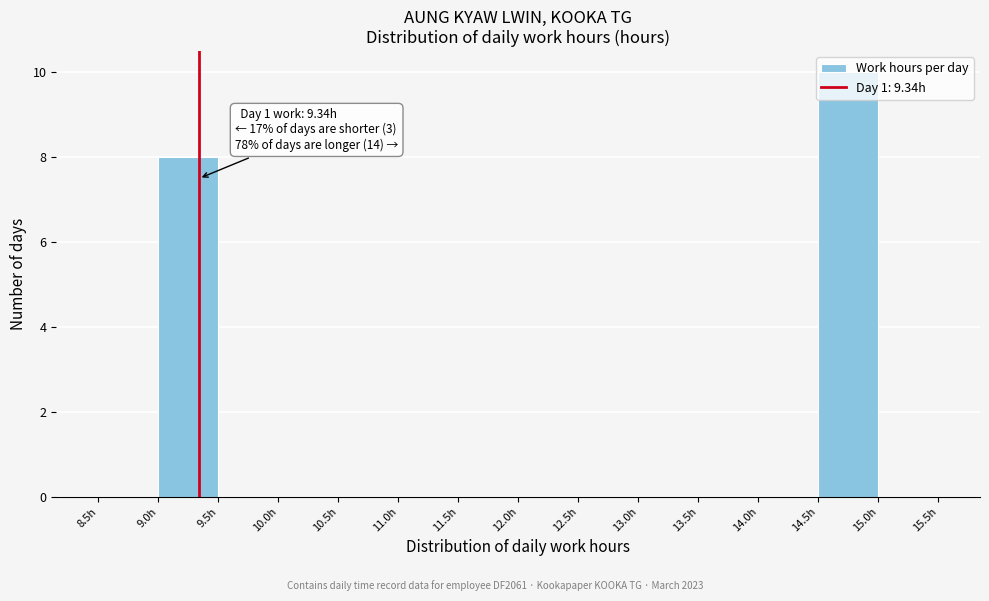

Which range on the x-axis has the tallest bar?

14.5 to 15.0